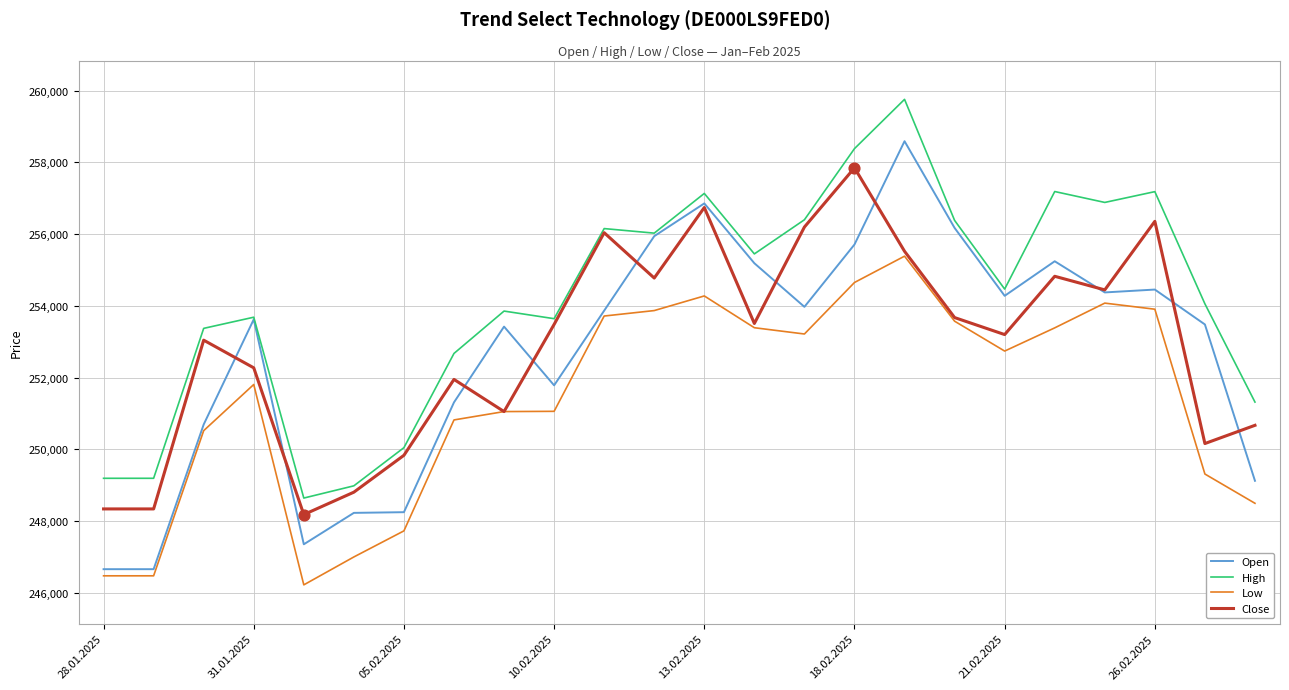

Which series has the largest total across all categories?

High